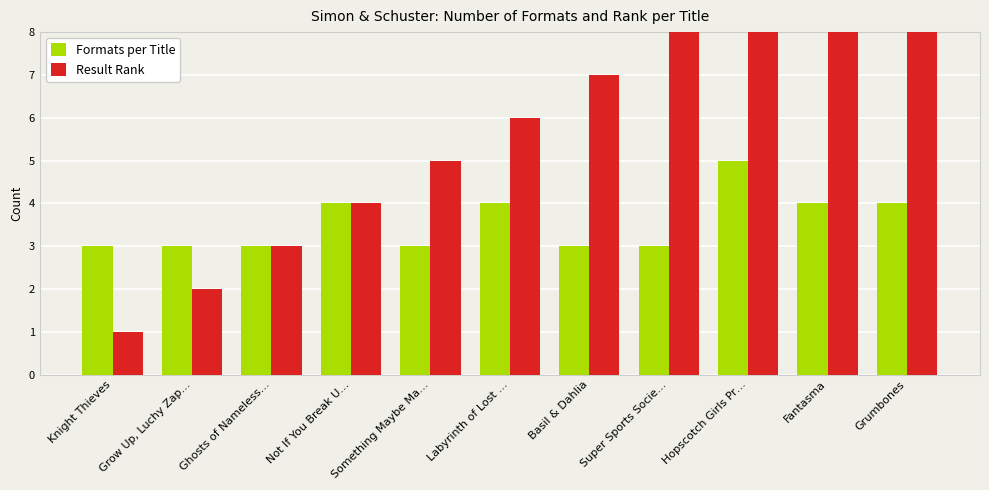

Reading left to right, extract all data points from this chart.

Formats per Title: Knight Thieves=3	Grow Up, Luchy Zap…=3	Ghosts of Nameless…=3	Not If You Break U…=4	Something Maybe Ma…=3	Labyrinth of Lost …=4	Basil & Dahlia=3	Super Sports Socie…=3	Hopscotch Girls Pr…=5	Fantasma=4	Grumbones=4
Result Rank: Knight Thieves=1	Grow Up, Luchy Zap…=2	Ghosts of Nameless…=3	Not If You Break U…=4	Something Maybe Ma…=5	Labyrinth of Lost …=6	Basil & Dahlia=7	Super Sports Socie…=8	Hopscotch Girls Pr…=9	Fantasma=10	Grumbones=11